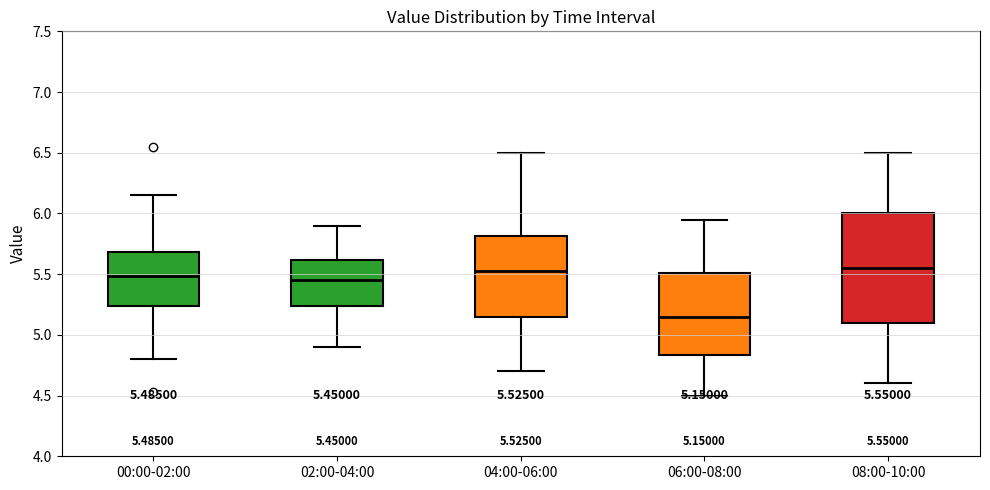

Which box's median line is the lowest?

06:00-08:00